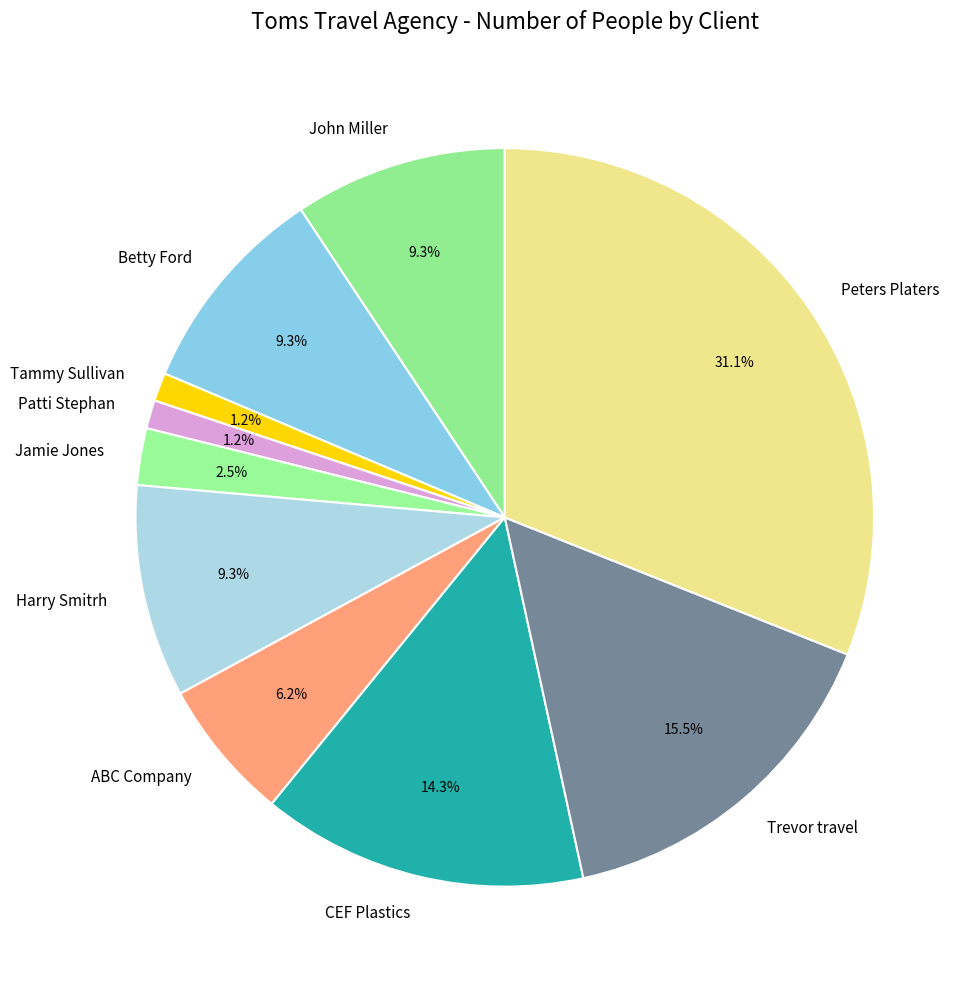

Does CEF Plastics represent more than half of the total?

No